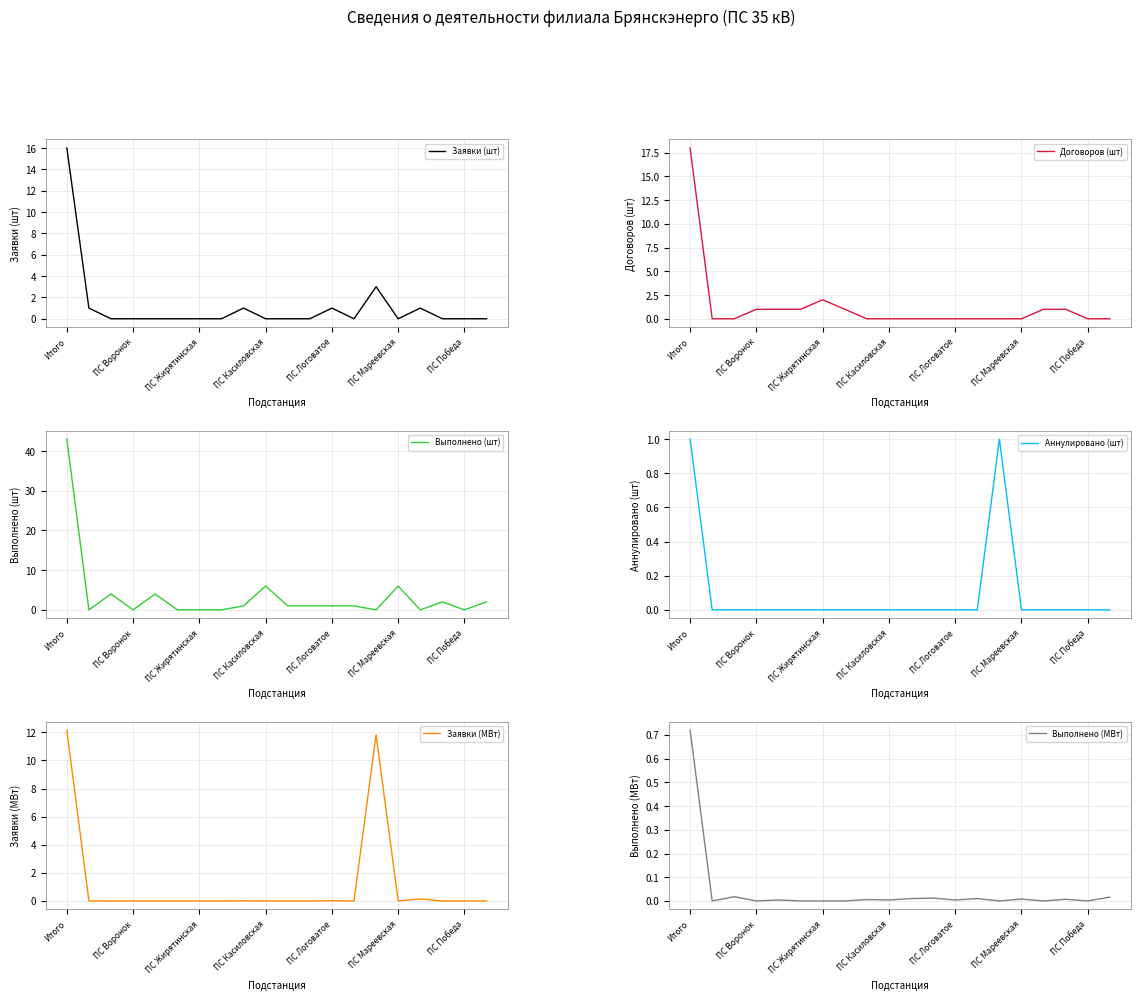

List the series in order of their peak value, highest first.

Выполнено (шт), Договоров (шт), Заявки (шт), Заявки (МВт), Аннулировано (шт), Выполнено (МВт)